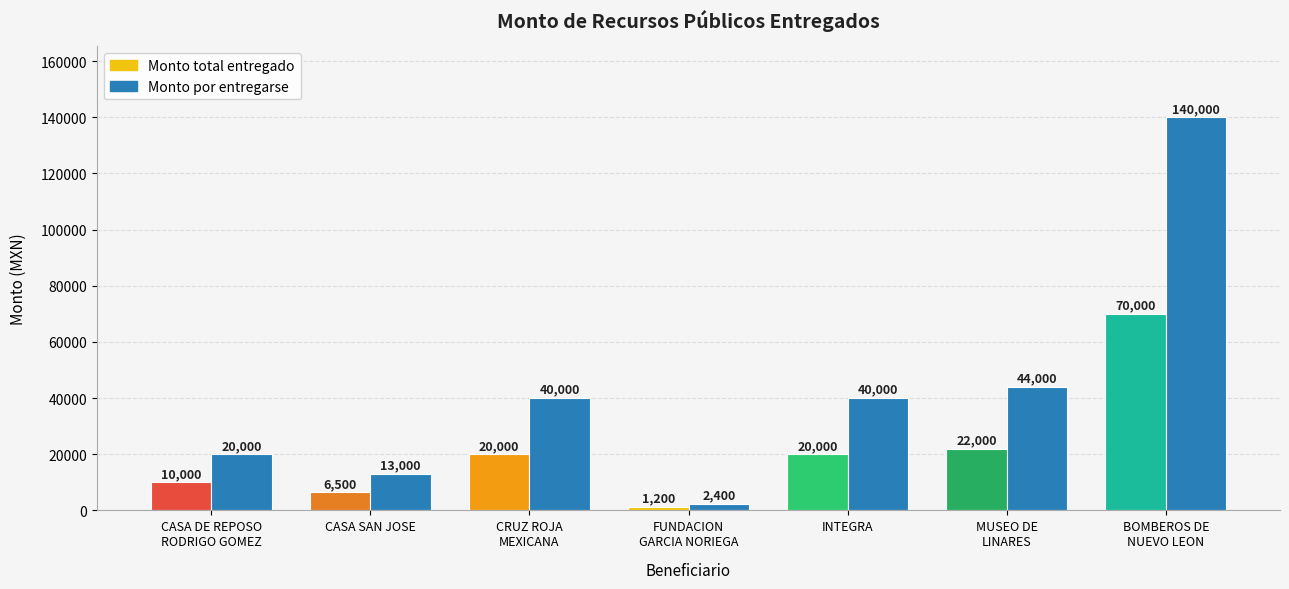

How many categories are shown in the chart?

7